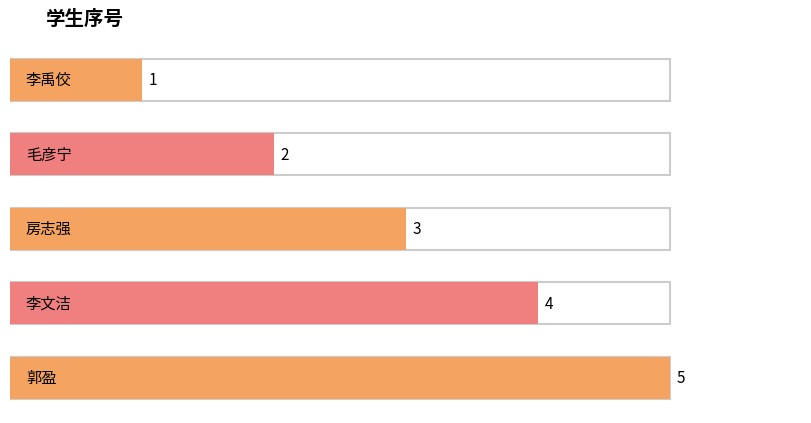

What is the change in value from 毛彦宁 to 郭盈?

+3